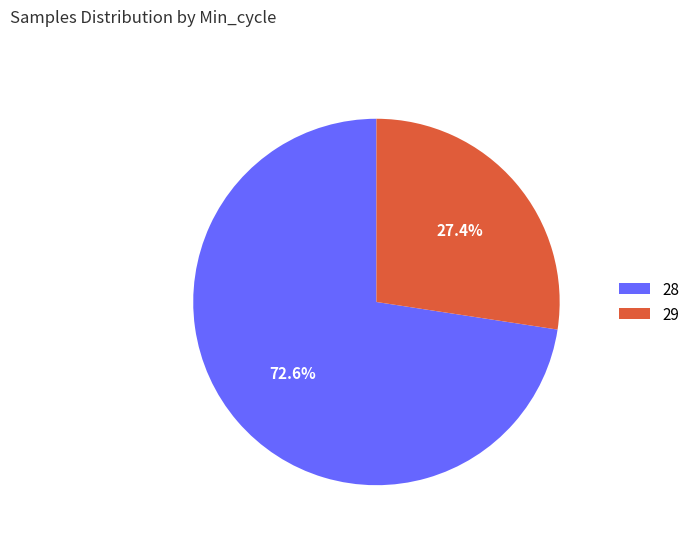

Does any single category account for the majority?

Yes